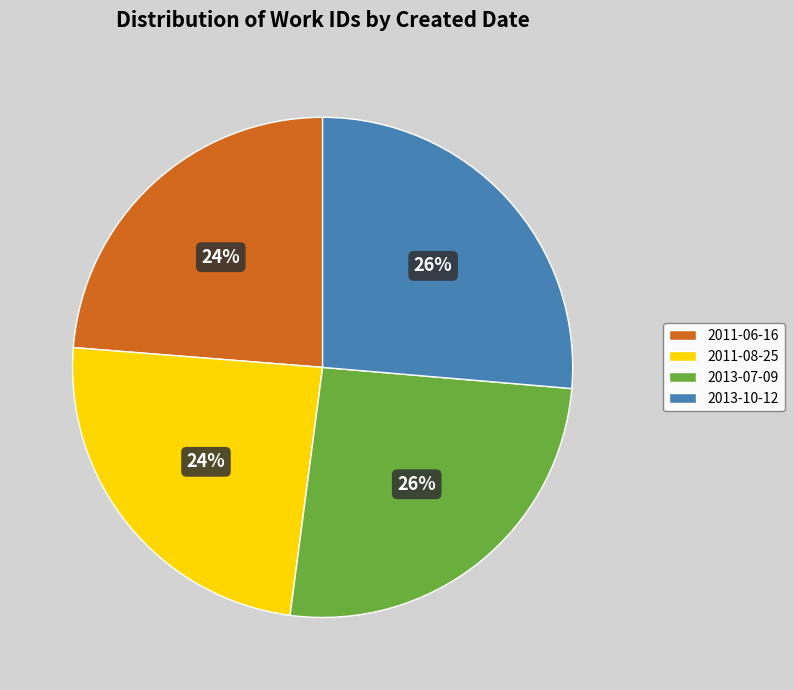

To the nearest percent, what is the average slice percentage?

25%